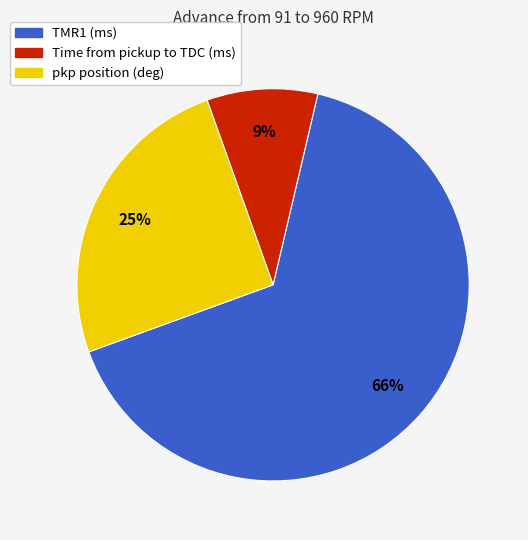

What is the largest slice in the pie chart?

TMR1 (ms)